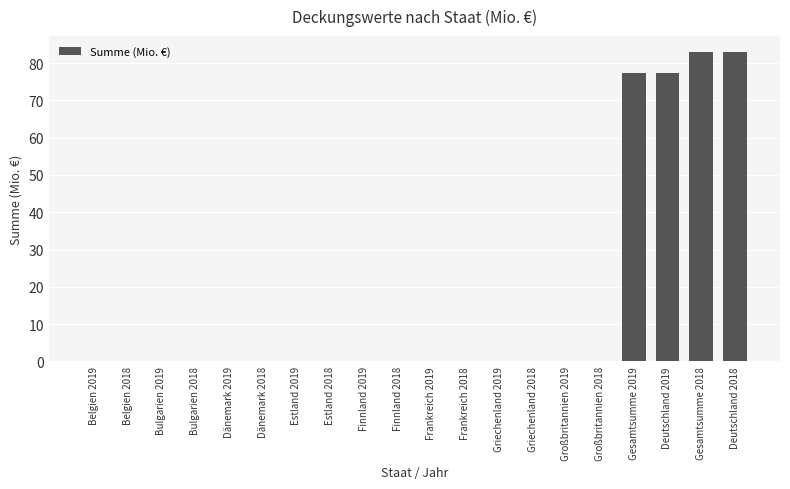

The chart shows a value of -33.9 at Finnland 2019. True or false?

False